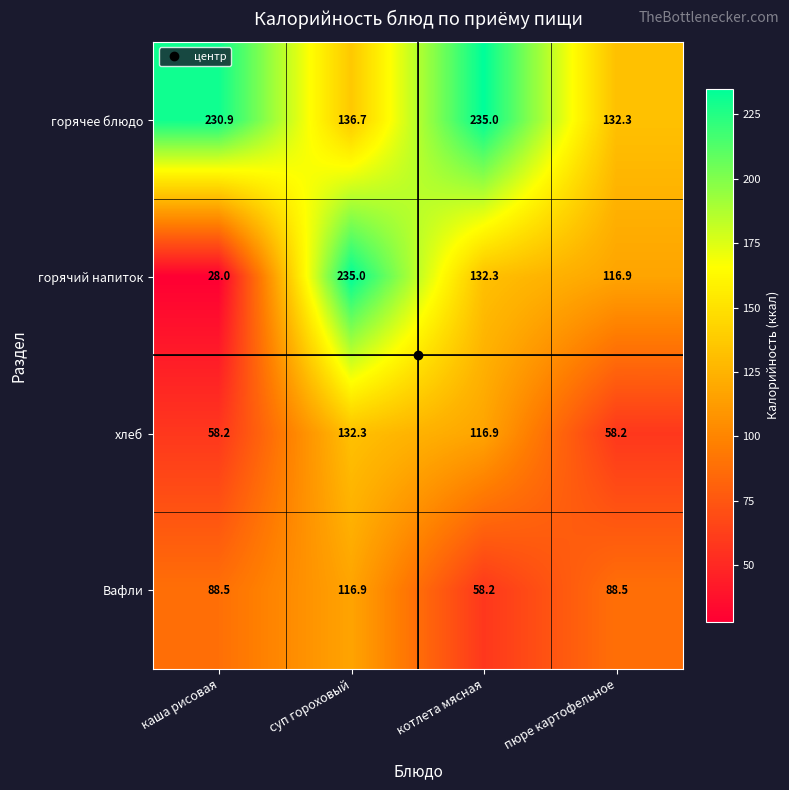

At which label is хлеб closest to 95?

котлета мясная